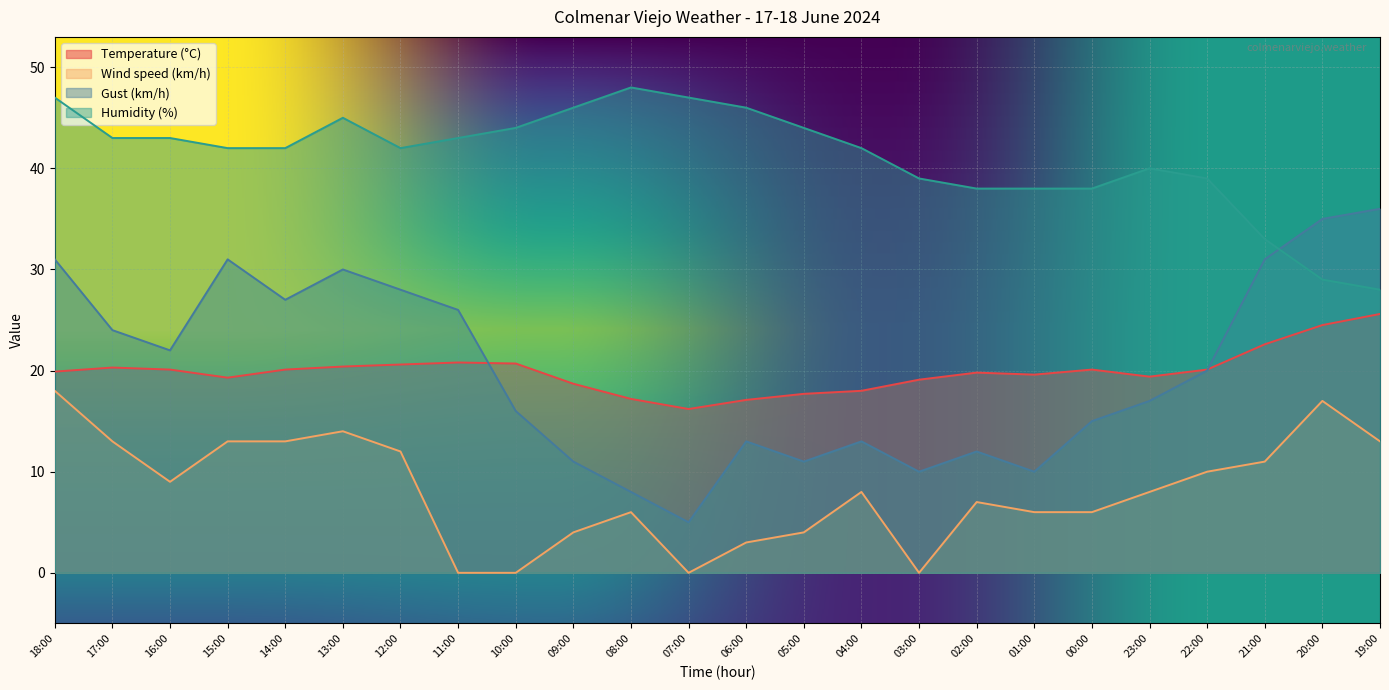

How many distinct data groups are displayed?

4